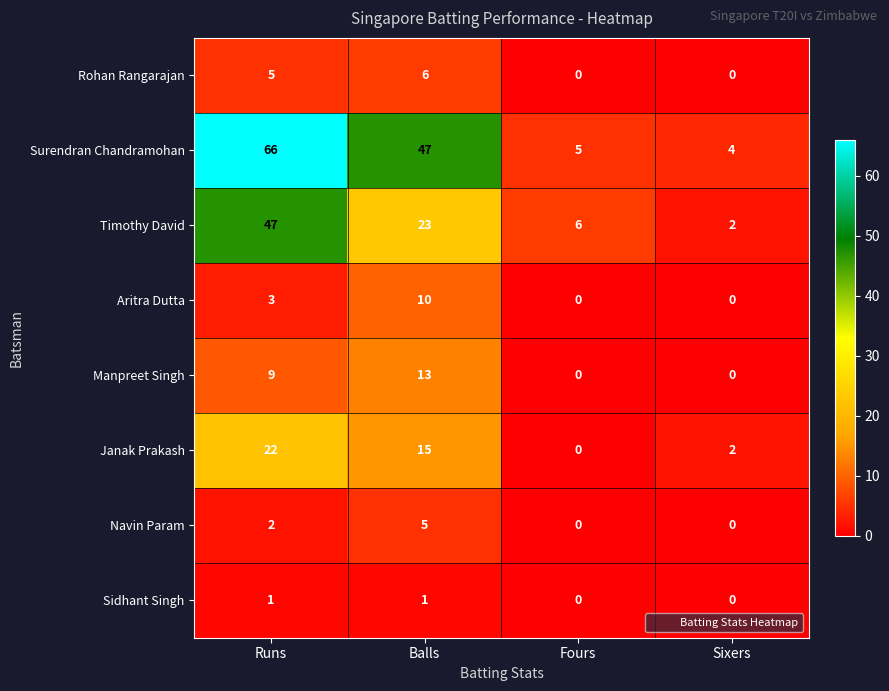

Where is Navin Param nearest to the value 2?

Runs